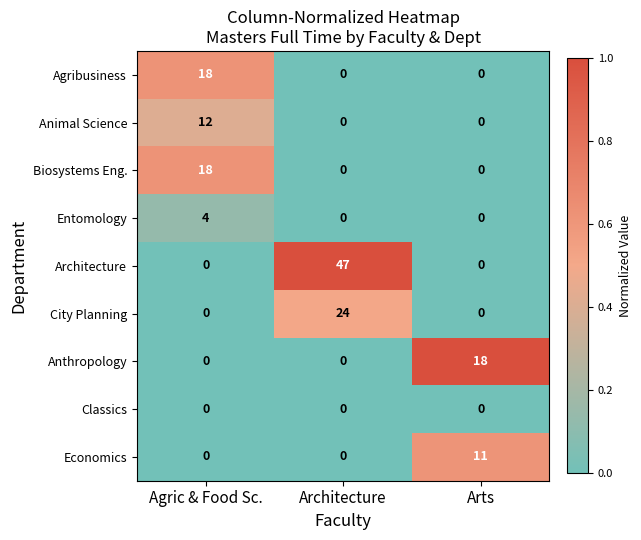

Between Agric & Food Sc. and Architecture, which series saw the biggest shift?

Architecture